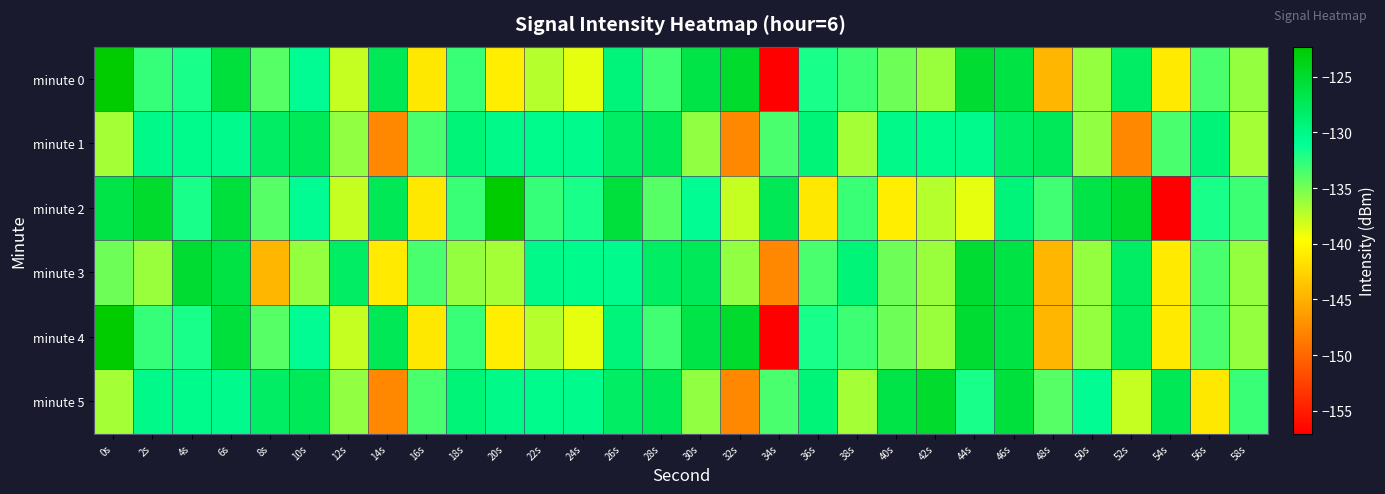

Rank the series at 44s from highest to lowest value.

minute 0, minute 3, minute 4, minute 1, minute 5, minute 2